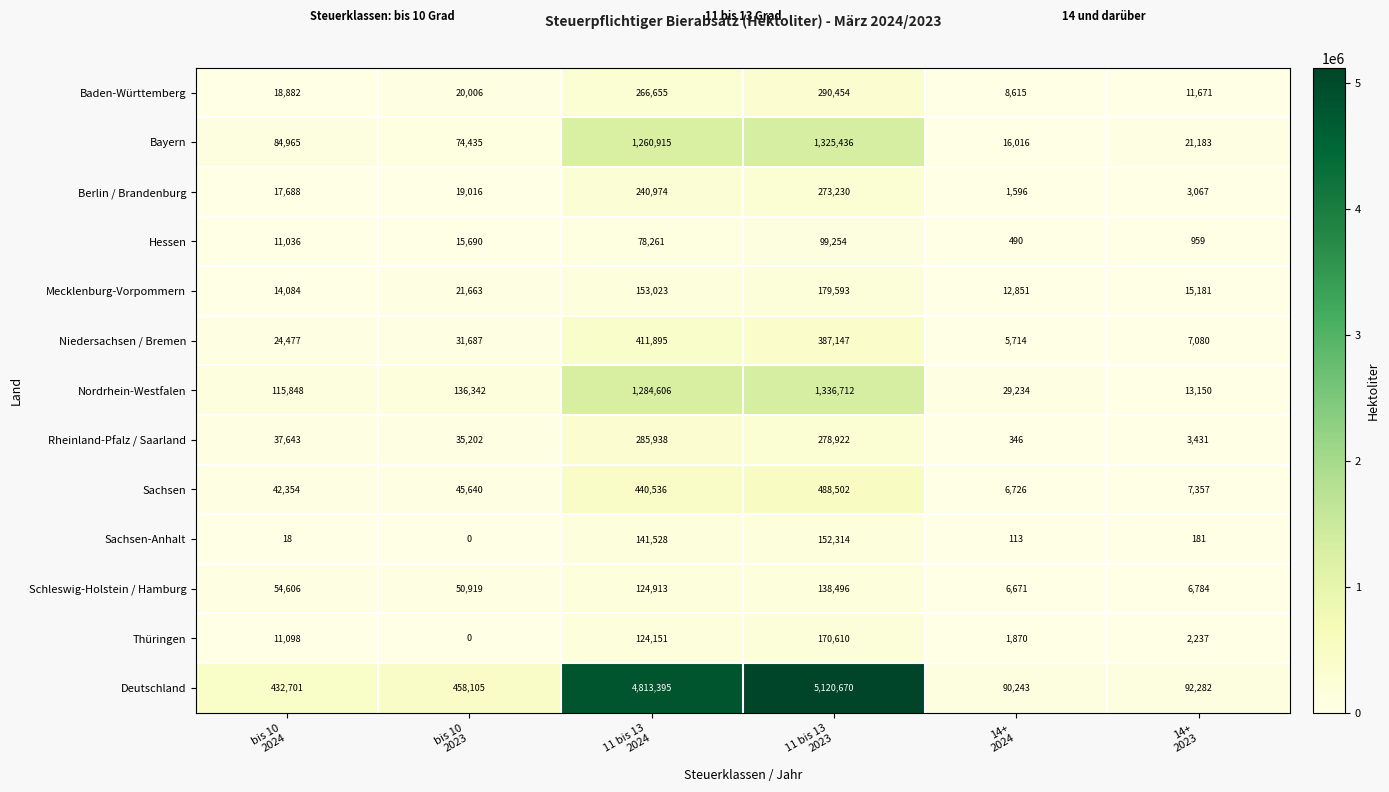

What is the difference between the second highest and minimum values in the Deutschland series?

4723152